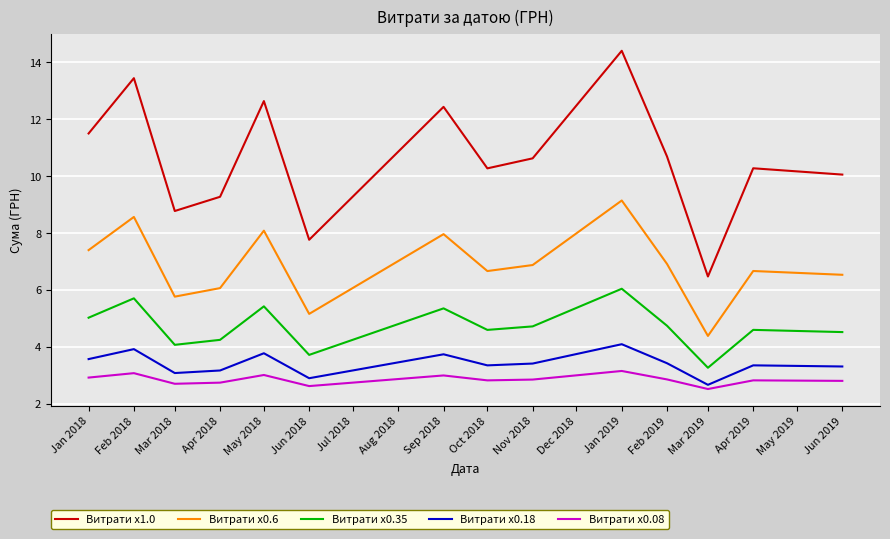

At which label is Витрати x0.6 closest to 6?

Apr 2018